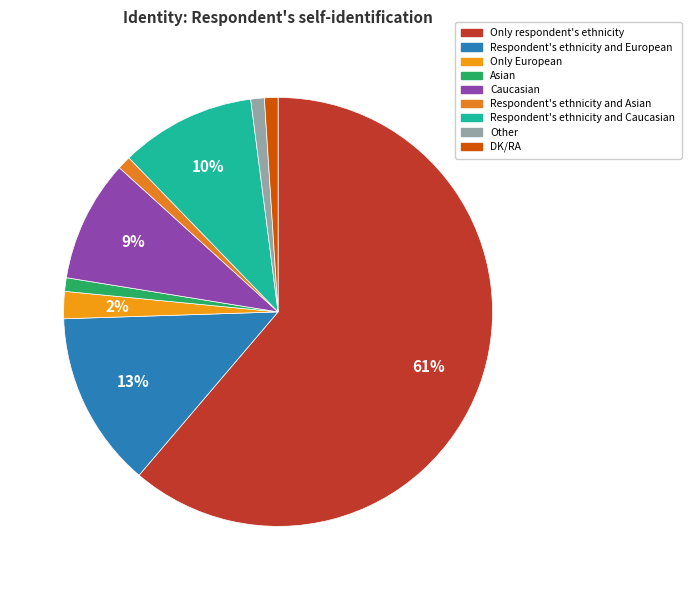

Approximately how many times larger is the value at Only European compared to Respondent's ethnicity and European?

0.2